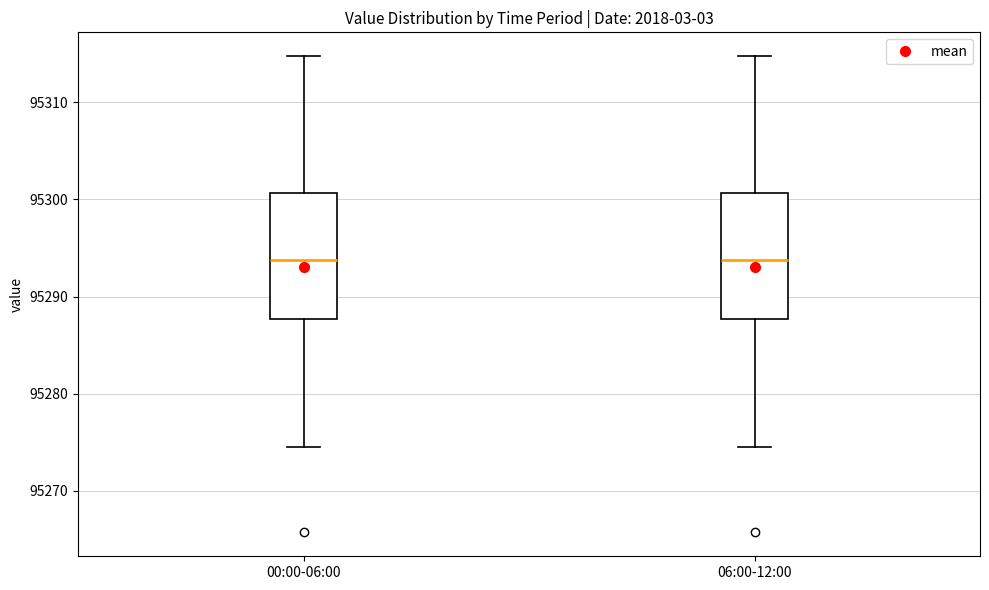

Where is the lower edge of the box for 00:00-06:00 on the y-axis? The values are not printed on the chart, so give them approximately, as read against the axis.

95288